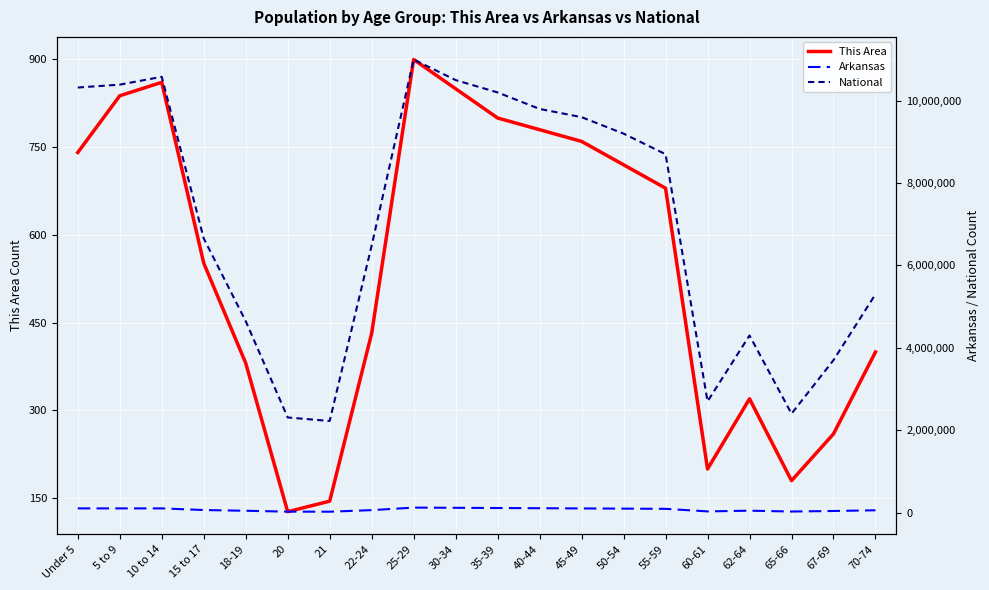

Where does the Arkansas series first go above 90000?

Under 5